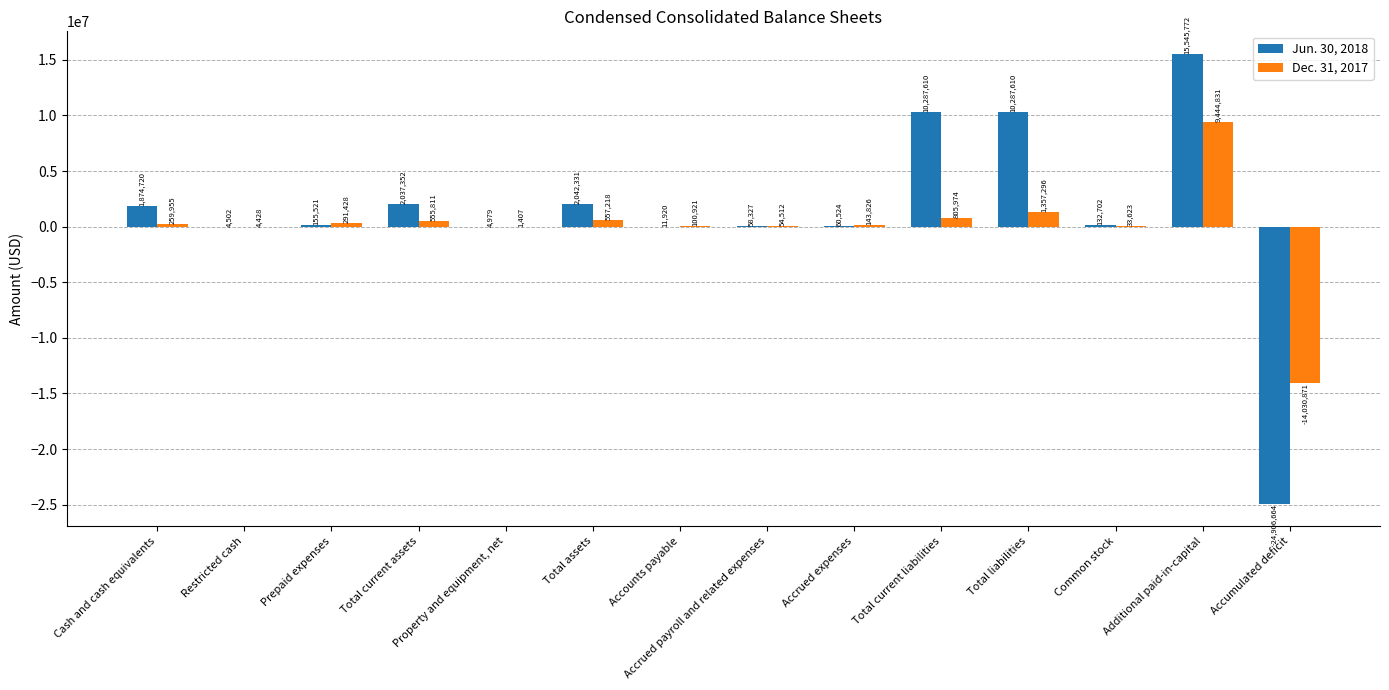

What is the highest value of the Dec. 31, 2017 series?

9444831